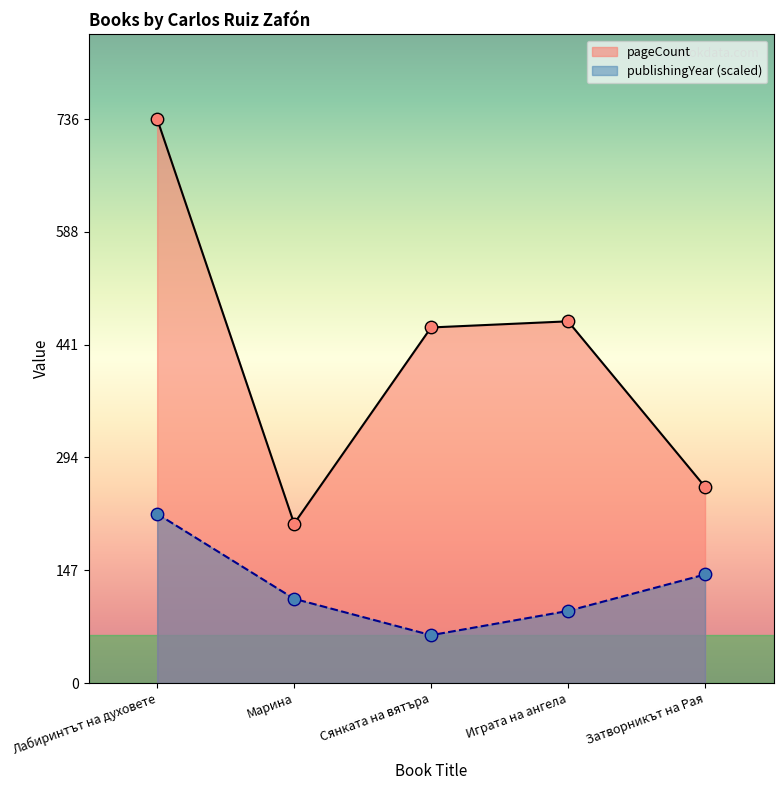

Which series has the widest spread of Y values?

pageCount